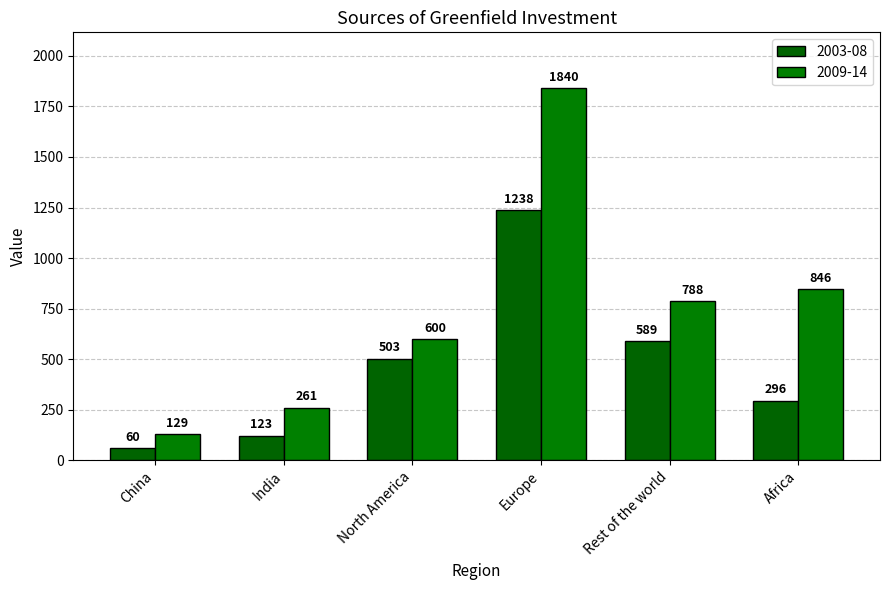

What position from the right is India?

5